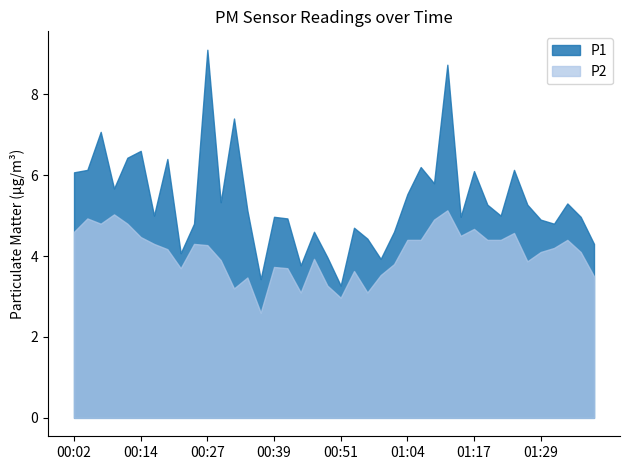

Which series changed the most between 00:17 and 00:54?

P2